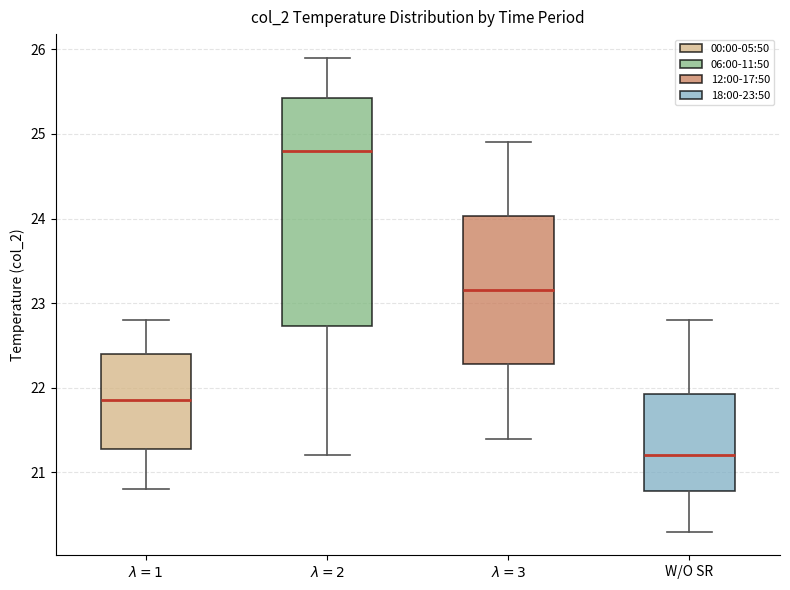

Reading left to right, transcribe this box plot: for each box, give where its median line is, the range the box spans, and where its two whiskers end, as read against the y-axis. The values are not printed on the chart, so give them approximately, as read against the axis.

$\lambda=1$: median 21.9, box 21.3 to 22.4, whiskers 20.8 to 22.8
$\lambda=2$: median 24.8, box 22.7 to 25.4, whiskers 21.2 to 25.9
$\lambda=3$: median 23.2, box 22.3 to 24.0, whiskers 21.4 to 24.9
W/O SR: median 21.2, box 20.8 to 21.9, whiskers 20.3 to 22.8